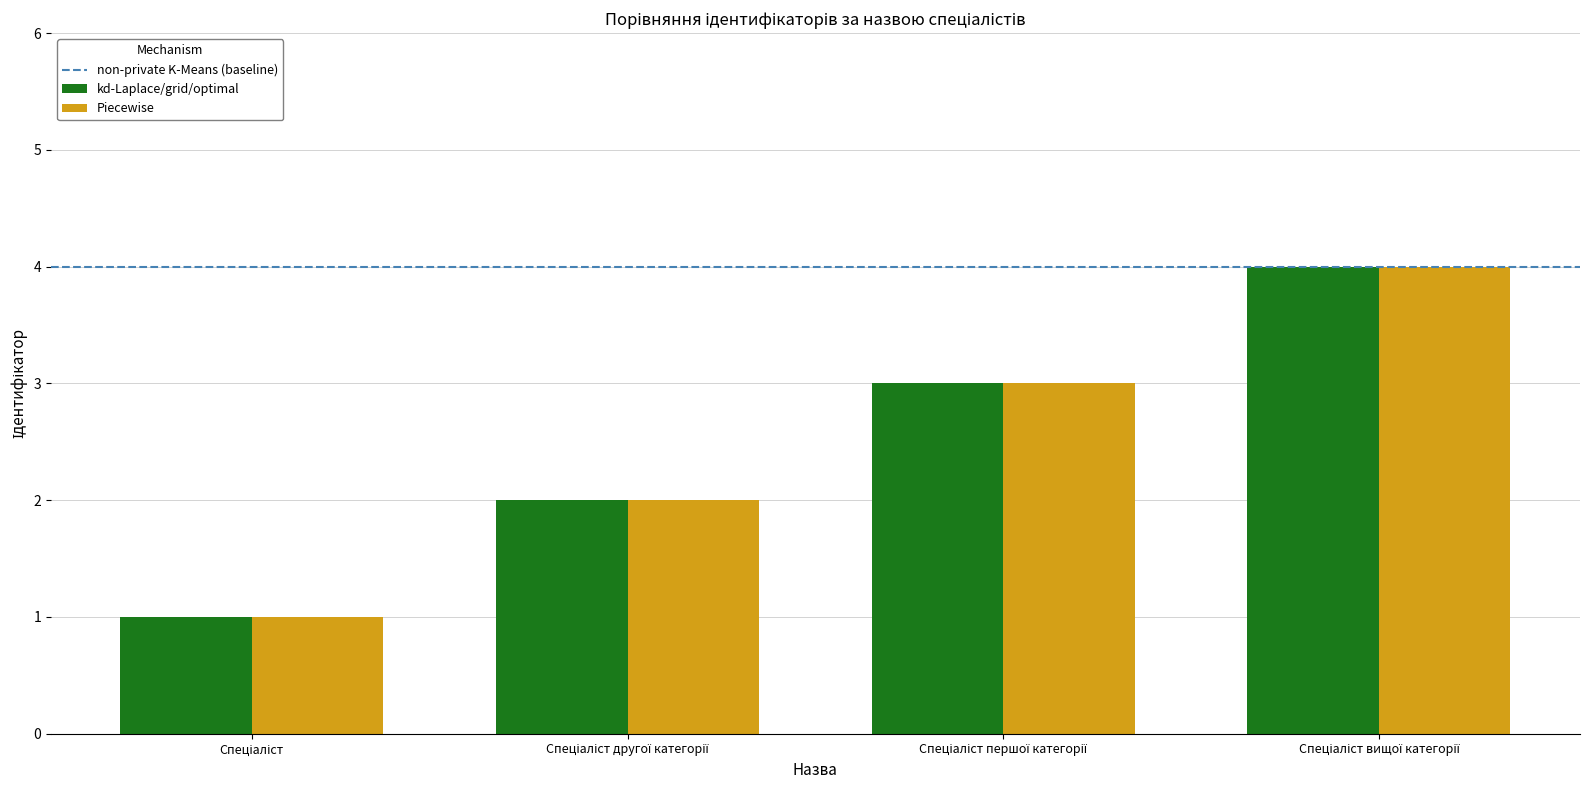

What is the maximum value shown in the chart?

4